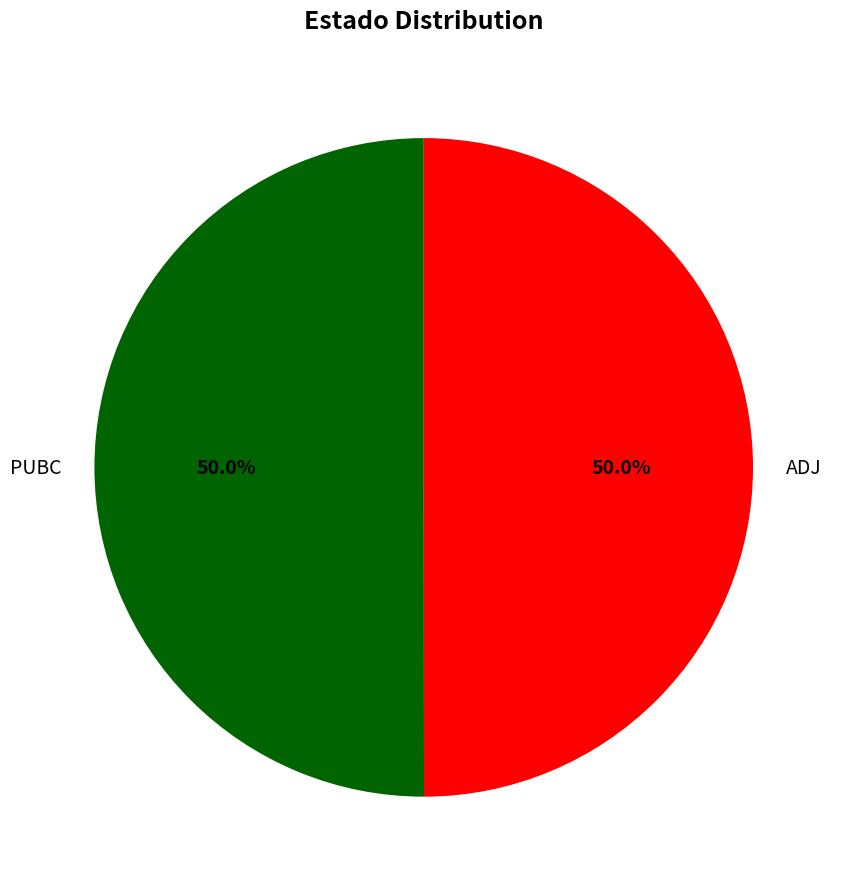

How many slices are in this pie chart?

2